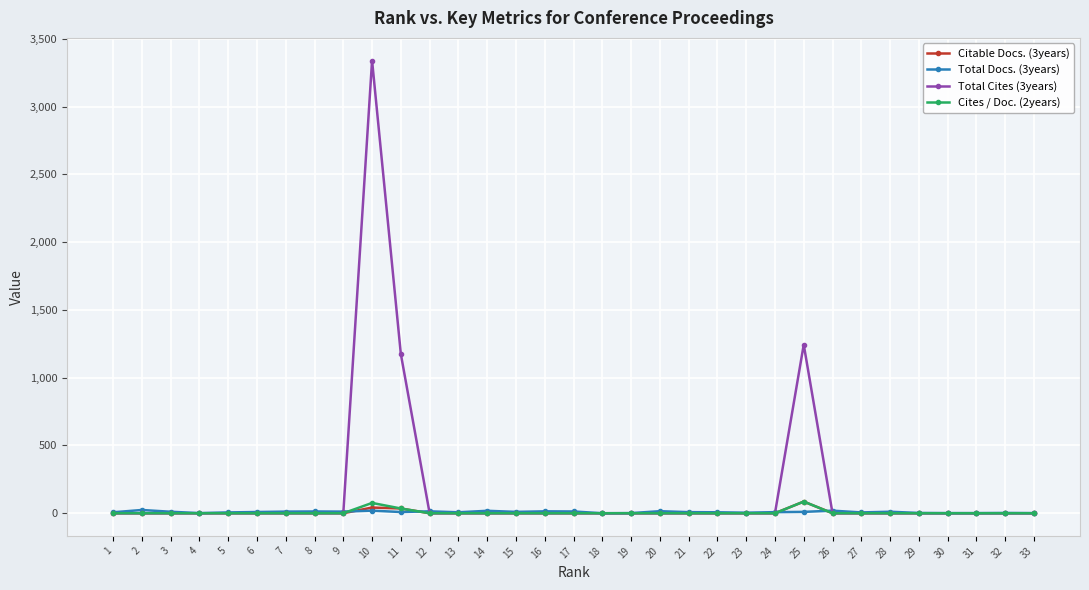

Which series has the widest spread of values?

Total Cites (3years)